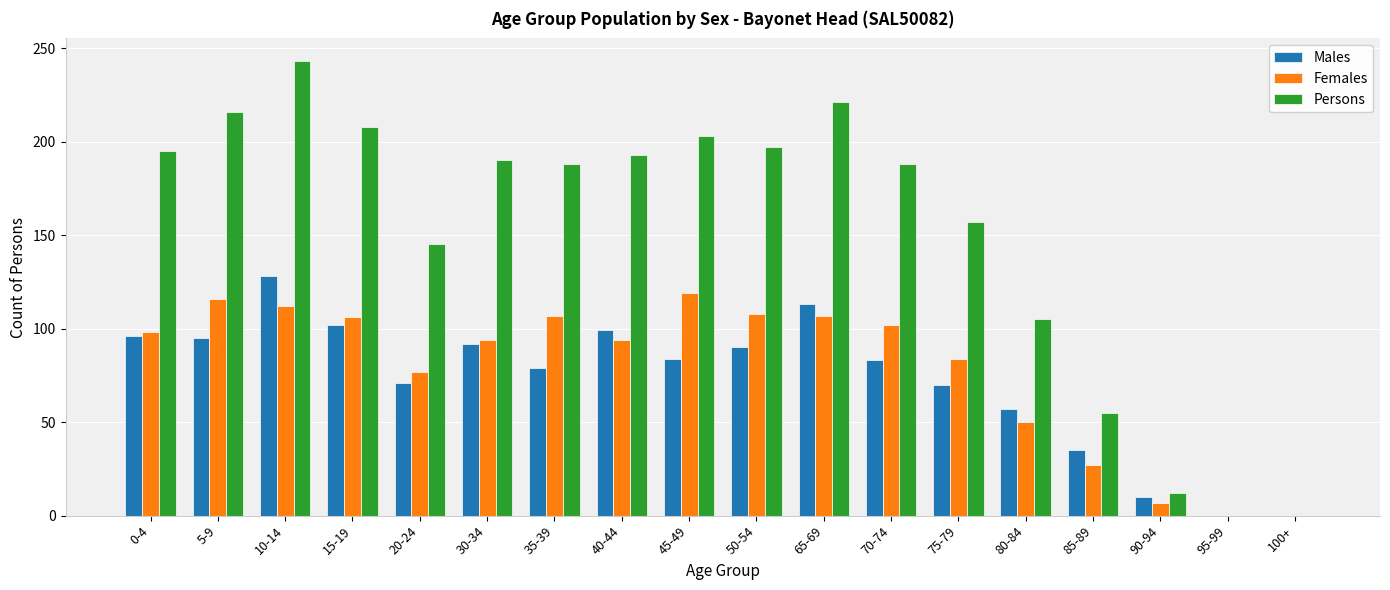

Is the value of Persons at 10-14 greater than the value of Males at 50-54?

Yes